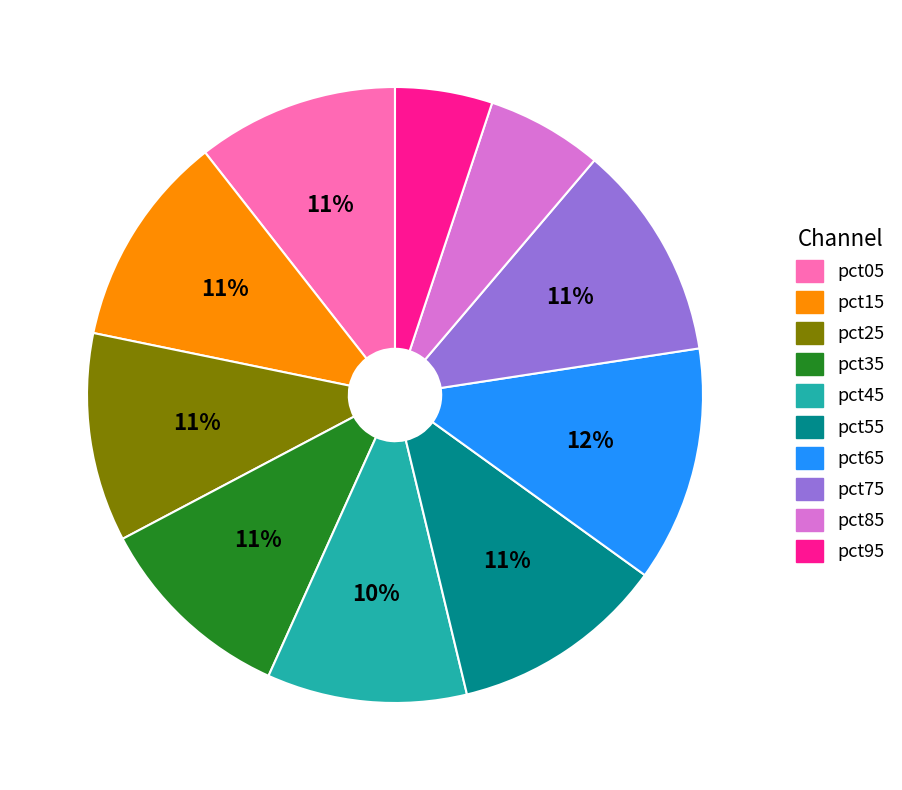

The pct05 slice represents 11% of the pie. True or false?

True